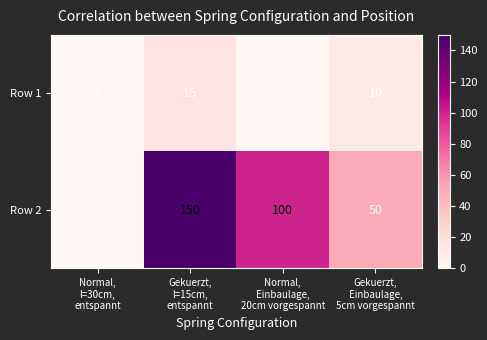

What is the difference between the second highest and minimum values in the Row 1 series?

10